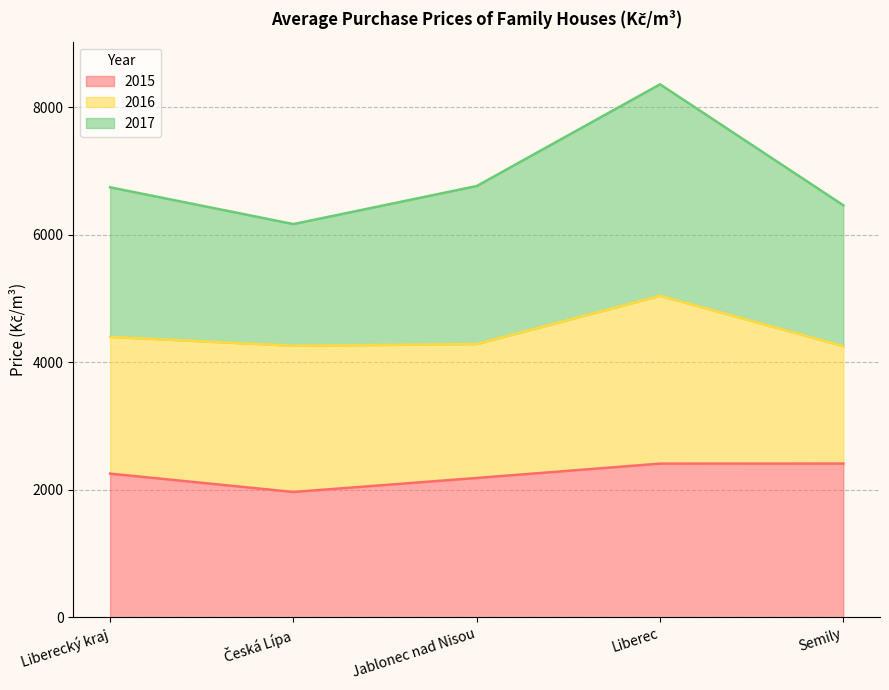

Where is 2017 nearest to the value 7266?

Jablonec nad Nisou